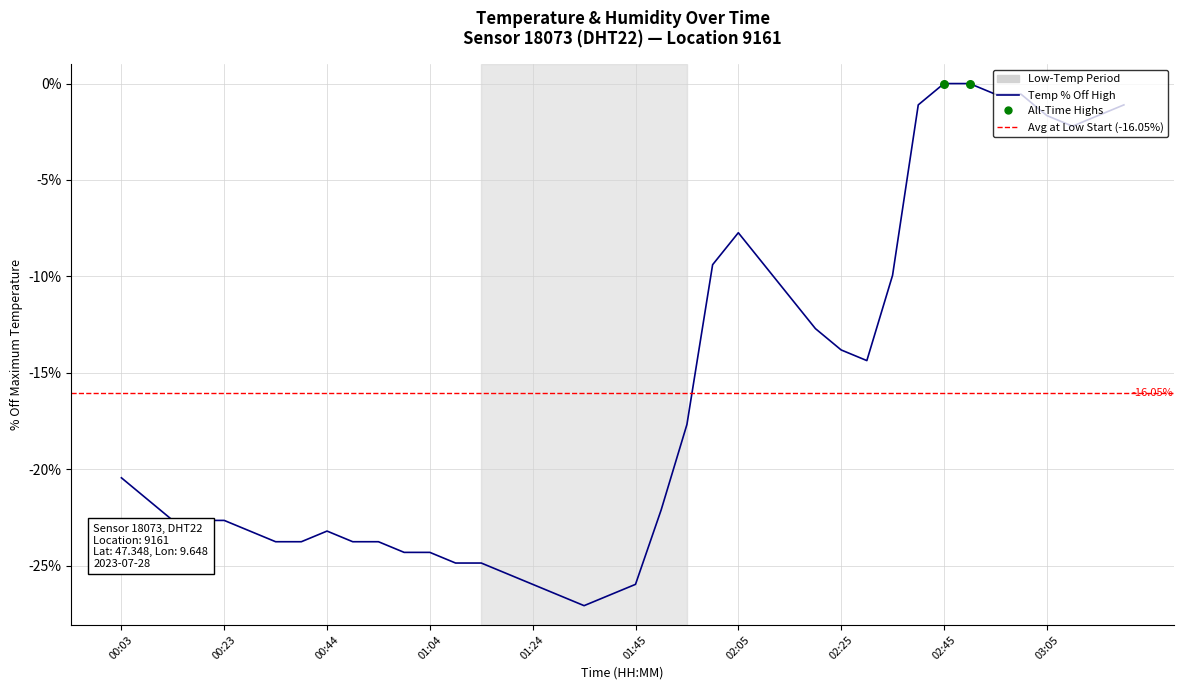

Between 00:28 and 01:19, which is larger?

00:28